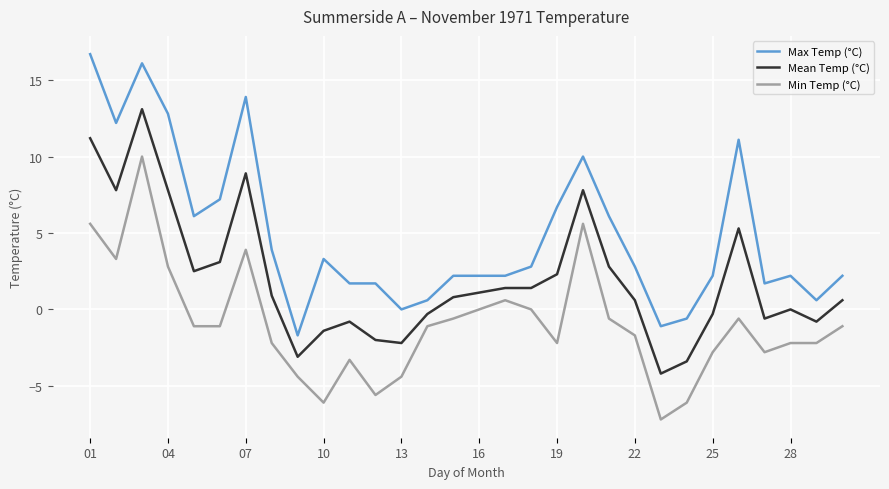

What are all the series names shown in the legend?

Max Temp (°C), Mean Temp (°C), Min Temp (°C)